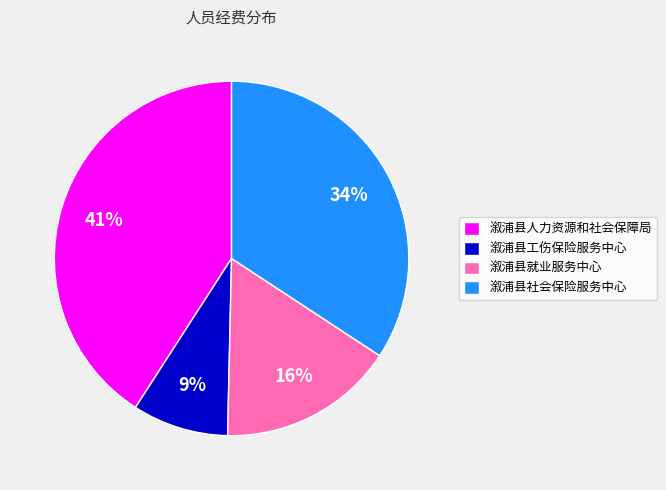

Do 溆浦县就业服务中心 and 溆浦县工伤保险服务中心 together represent more than half of the pie?

No